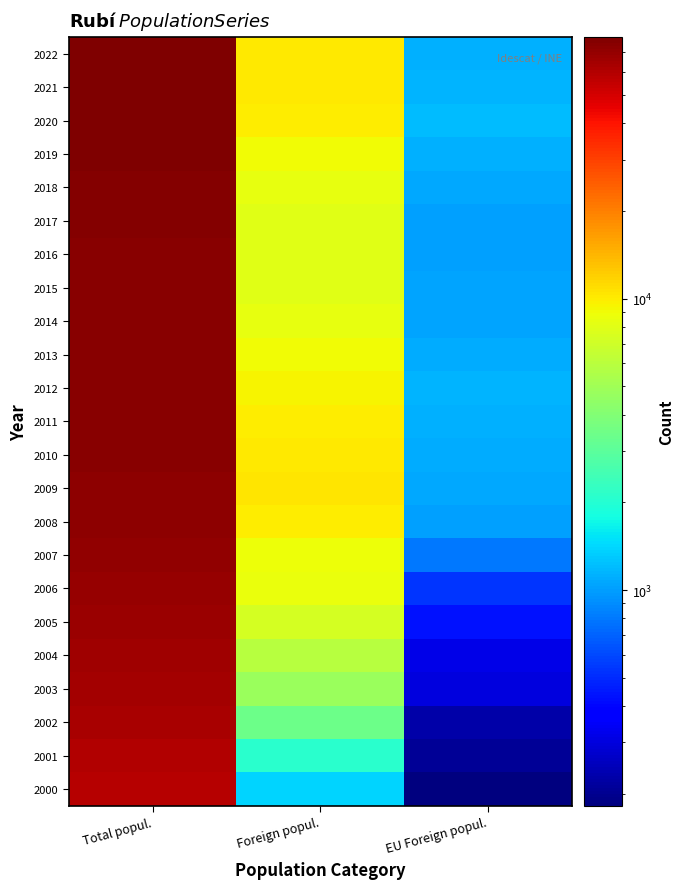

What is the smallest value displayed?

182